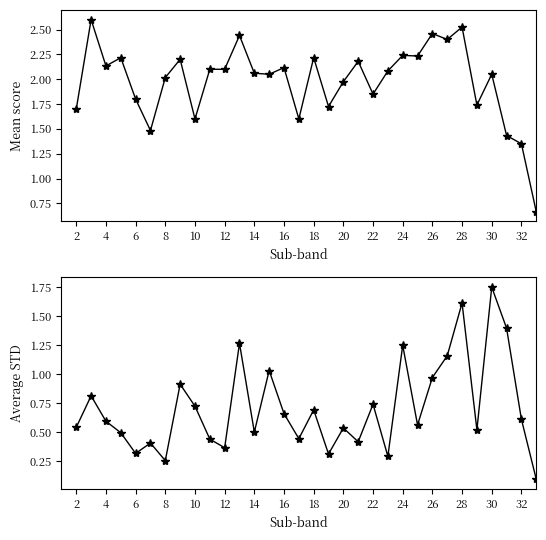

Does the chart have visible grid lines?

No